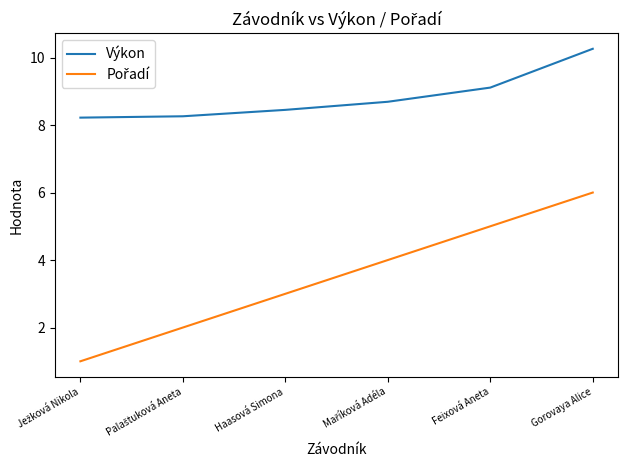

Does the chart have visible grid lines?

No